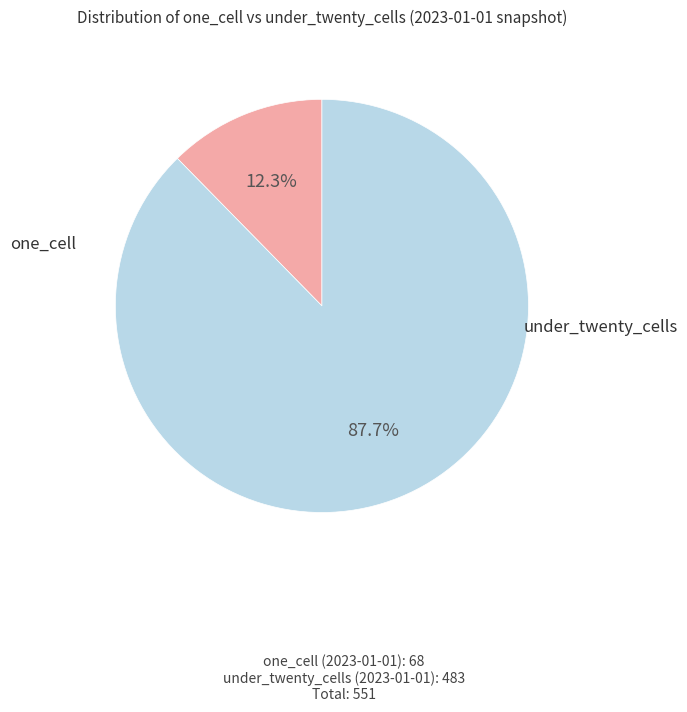

Is there any slice that represents more than half of the pie?

Yes